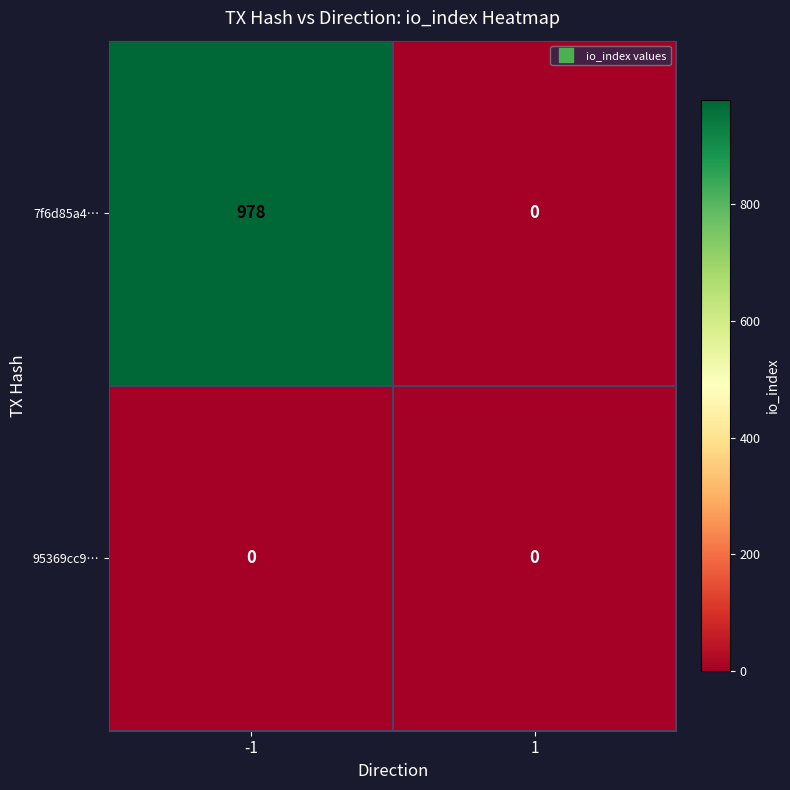

Reading left to right, transcribe all the data shown in this chart.

7f6d85a4…: 978	0
95369cc9…: 0	0